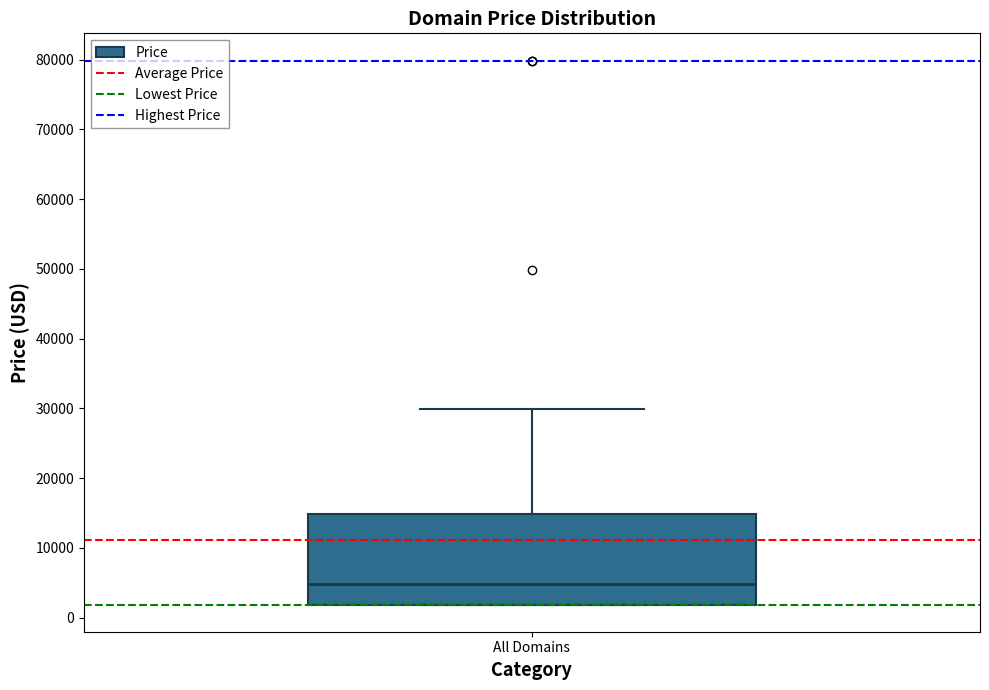

Where does the median line of the box for All Domains sit on the y-axis? The values are not printed on the chart, so give them approximately, as read against the axis.

5000